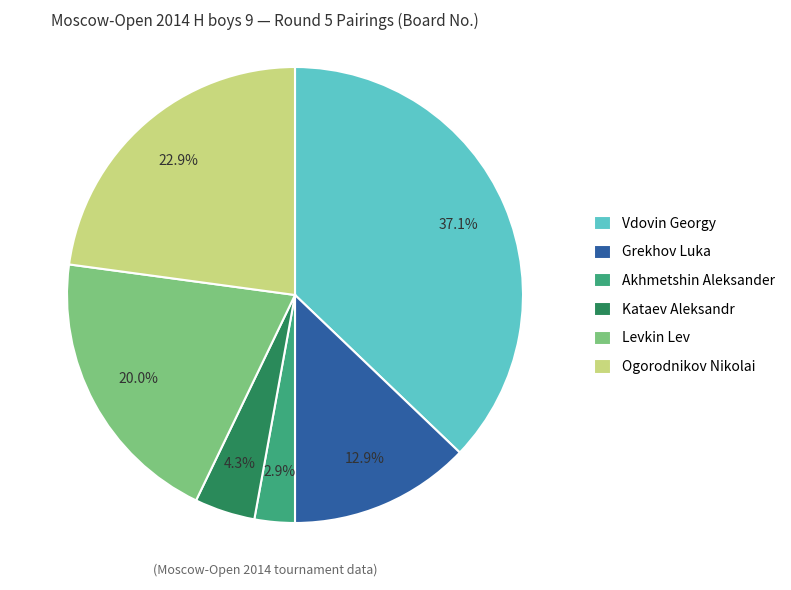

To the nearest percent, what portion does Vdovin Georgy represent?

37%